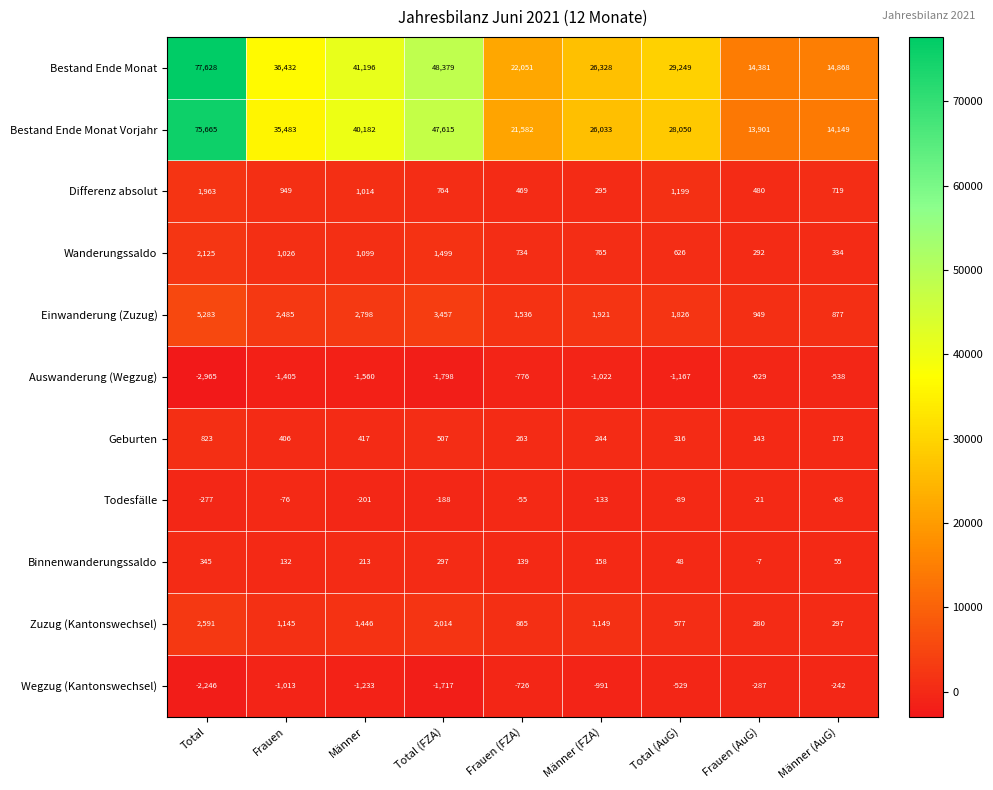

What is the difference between the maximum and minimum values in the Todesfälle series?

256